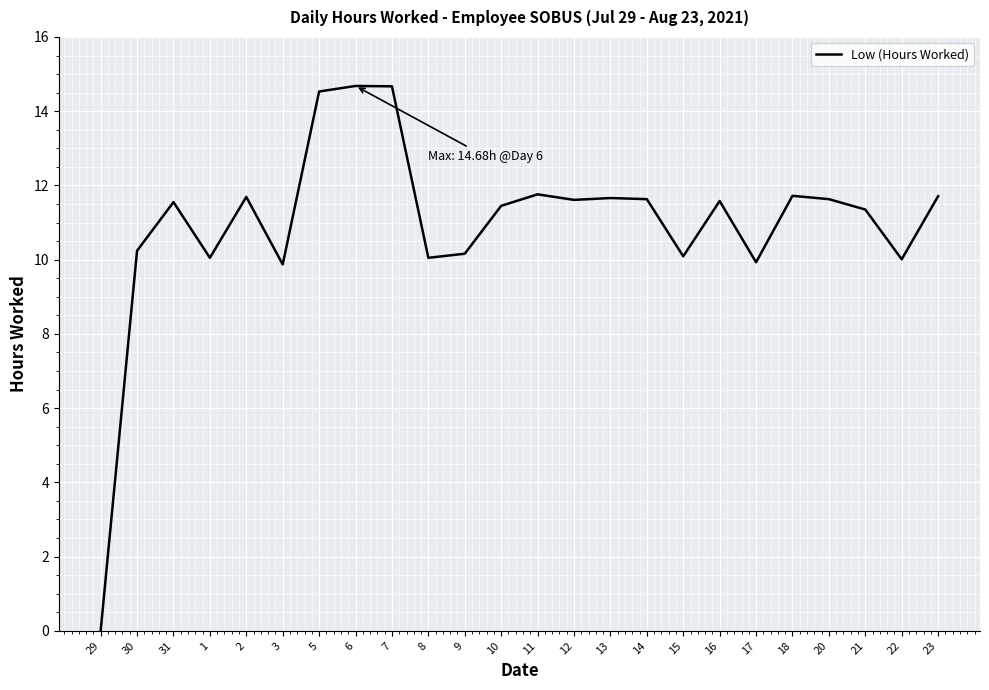

The chart shows a value of 6.6 at 30. True or false?

False